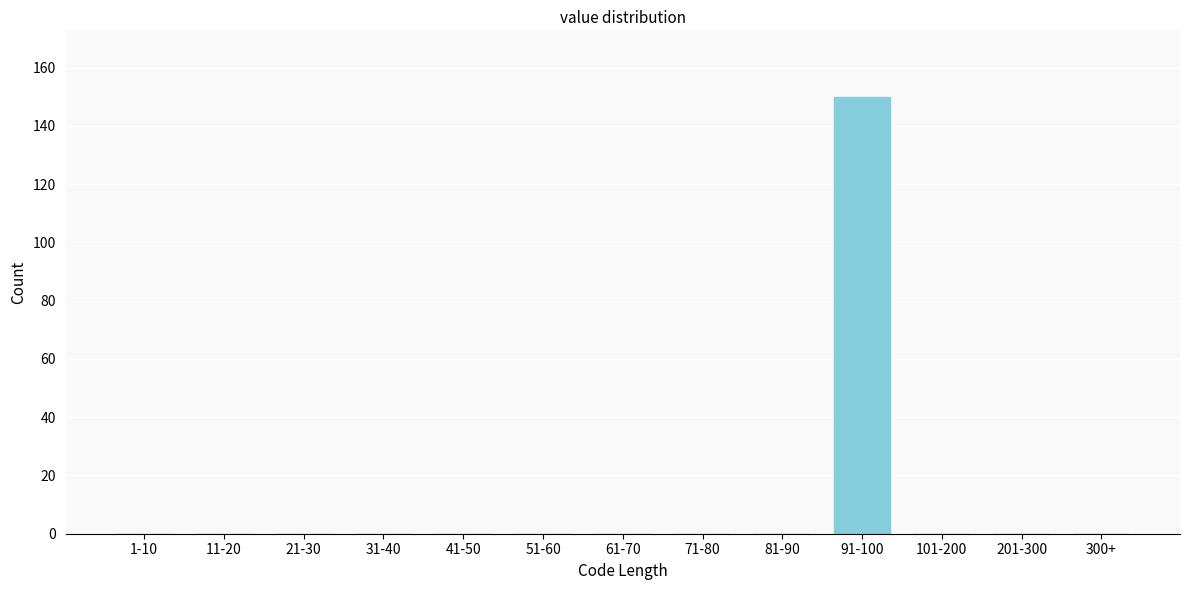

Reading left to right, list all the values displayed in this chart.

1-10=0	11-20=0	21-30=0	31-40=0	41-50=0	51-60=0	61-70=0	71-80=0	81-90=0	91-100=150	101-200=0	201-300=0	300+=0